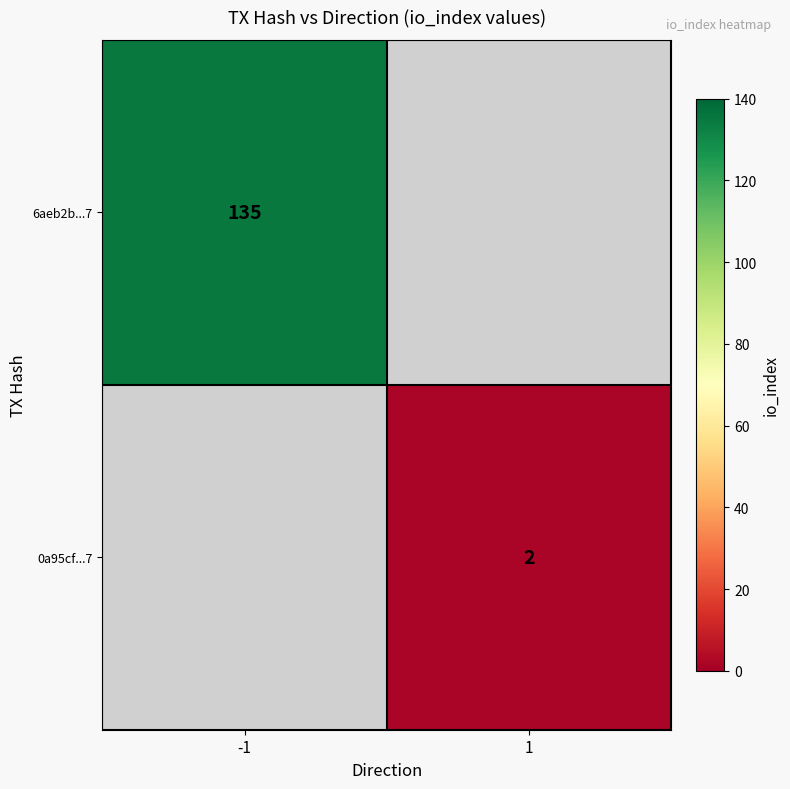

True or false: 6aeb2b...7 has a value of 135 at -1.

True